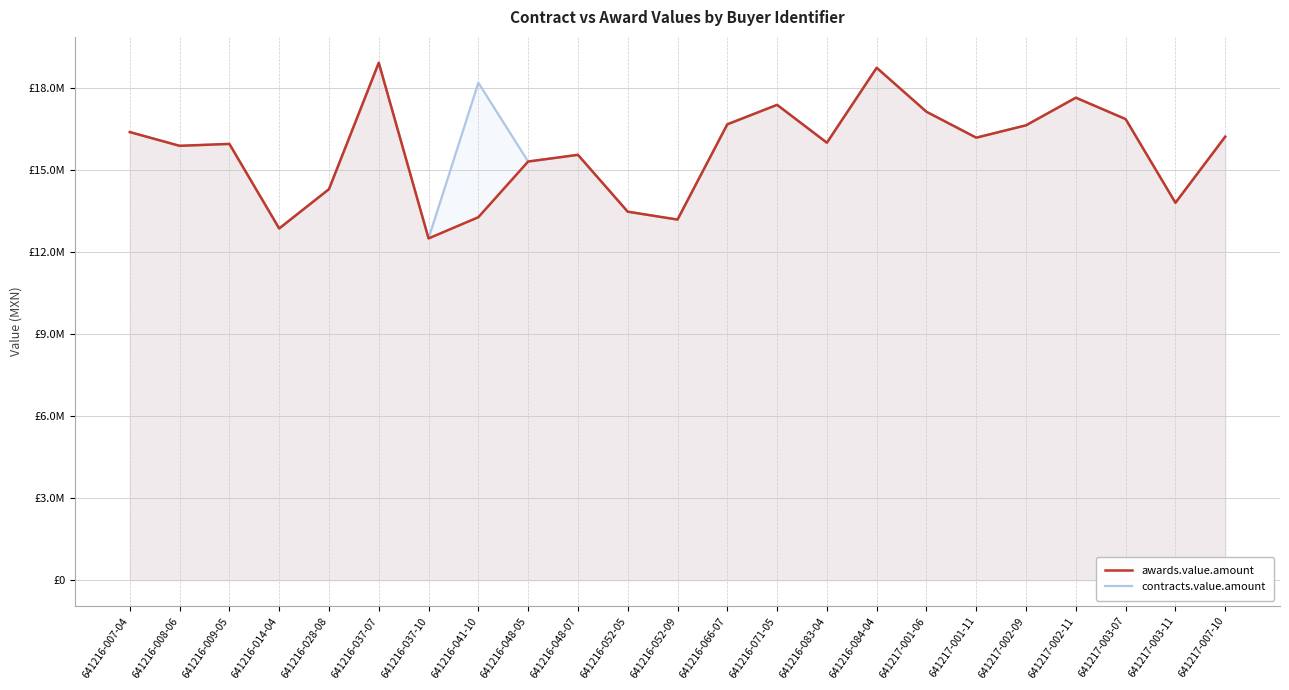

Read the awards.value.amount value at 641216-028-08.

14300962.1